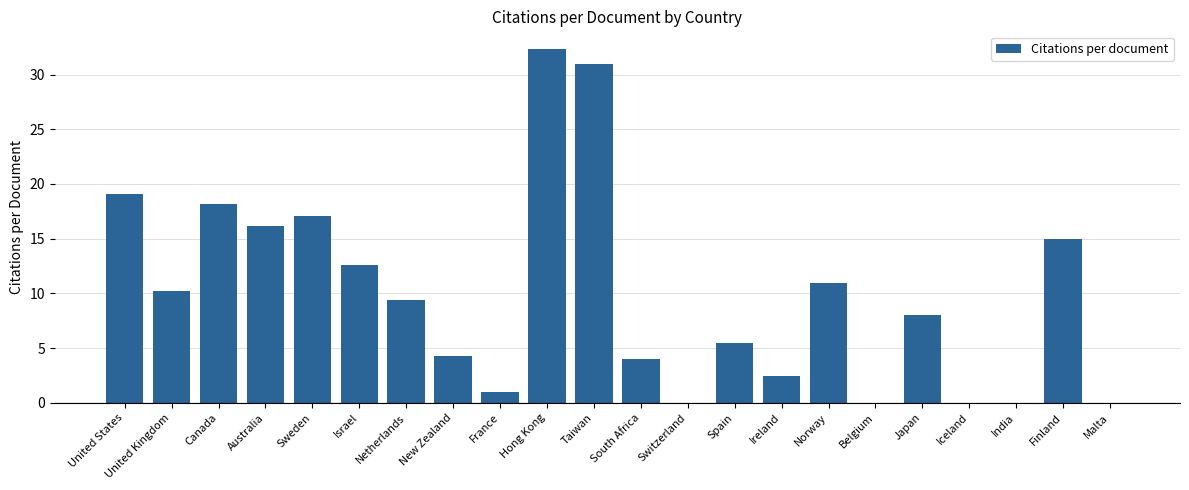

What is the sum of all values?

217.3